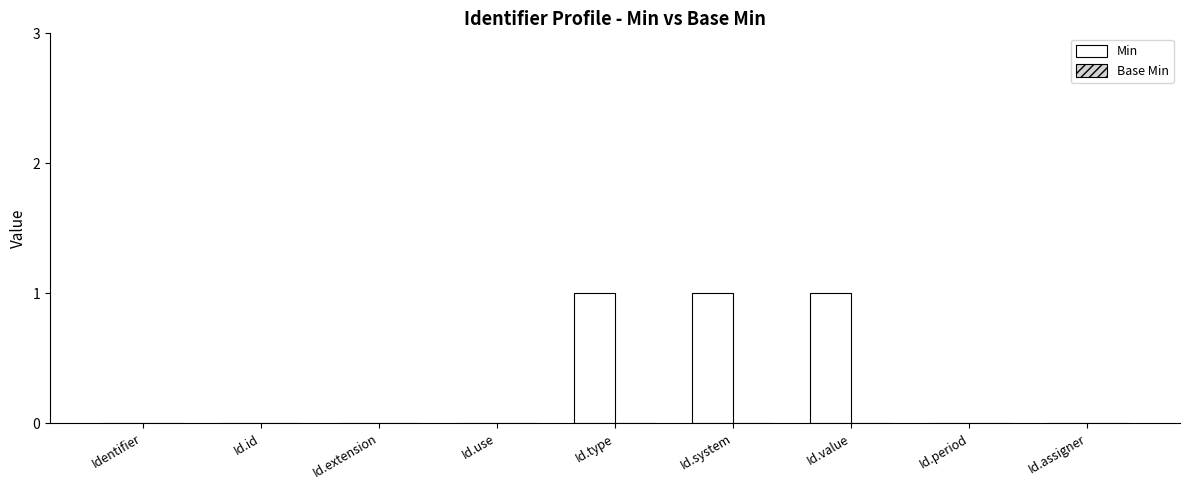

True or false: the data shows 0 at Id.period.

True